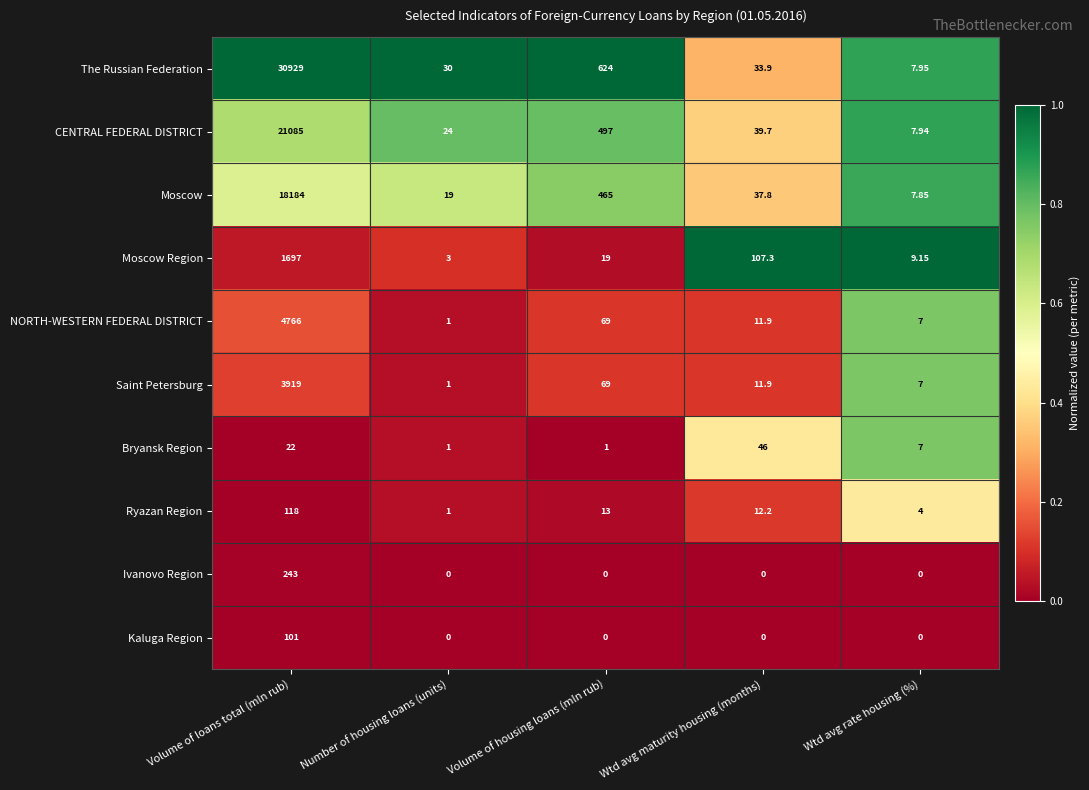

Rank the series at Volume of loans total (mln rub) from highest to lowest value.

The Russian Federation, CENTRAL FEDERAL DISTRICT, Moscow, NORTH-WESTERN FEDERAL DISTRICT, Saint Petersburg, Moscow Region, Ivanovo Region, Ryazan Region, Kaluga Region, Bryansk Region